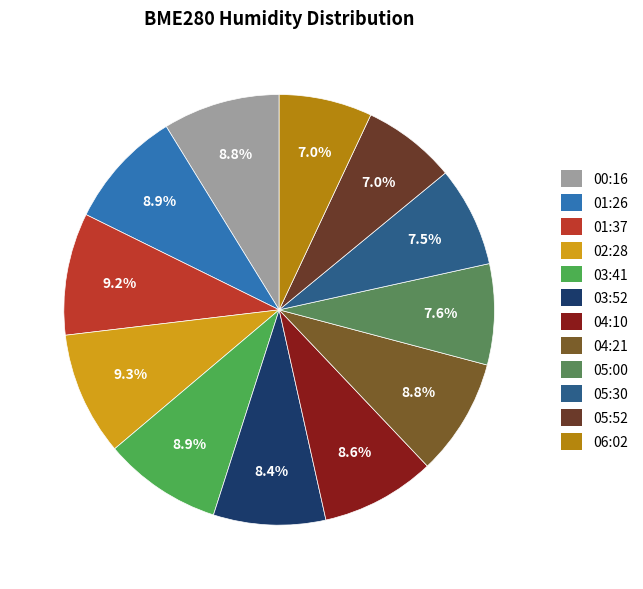

Does any single category account for the majority?

No